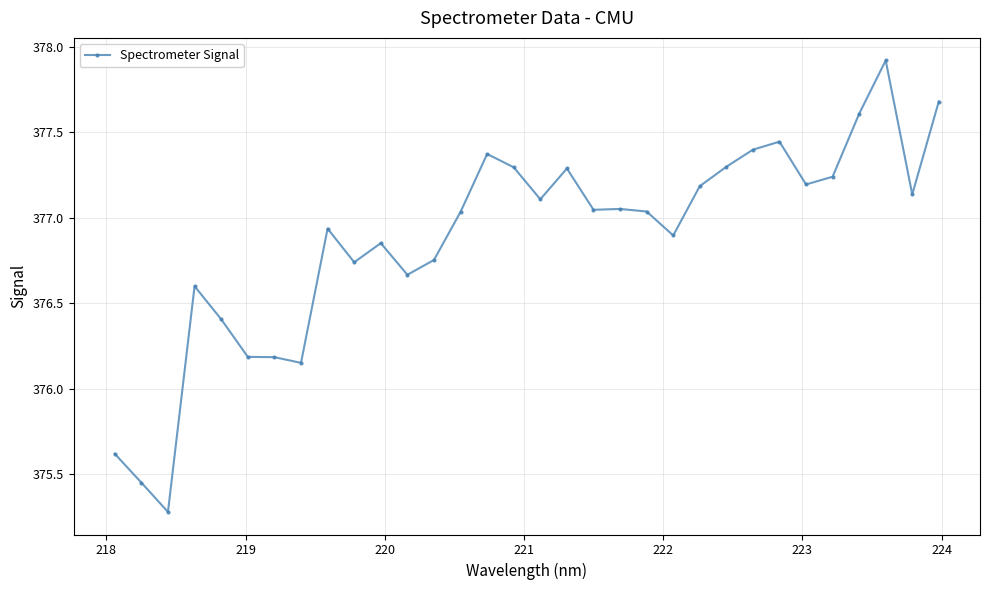

How many values exceed 377?

18